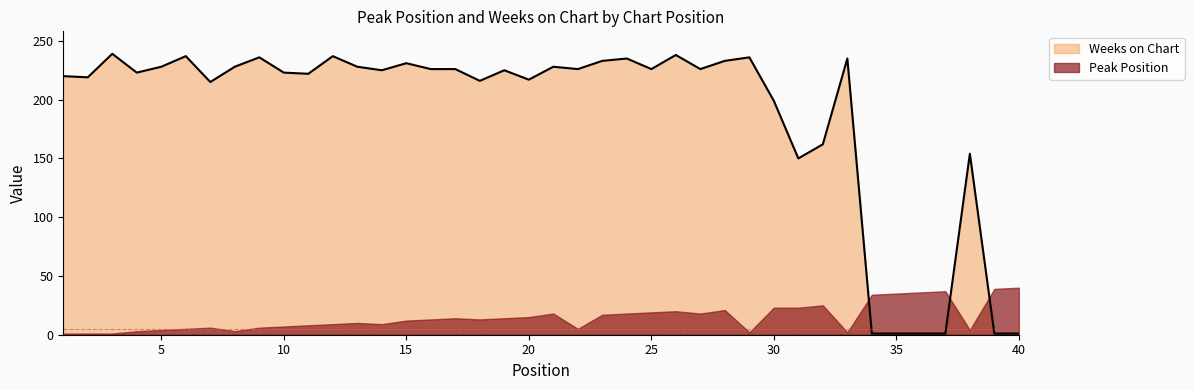

Does the chart have visible grid lines?

No